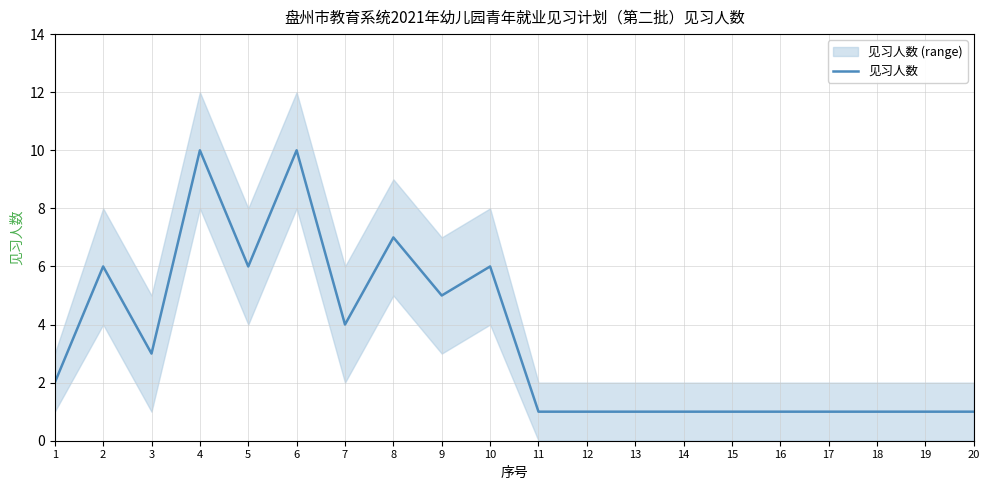

What is the difference between the maximum and minimum values?

9